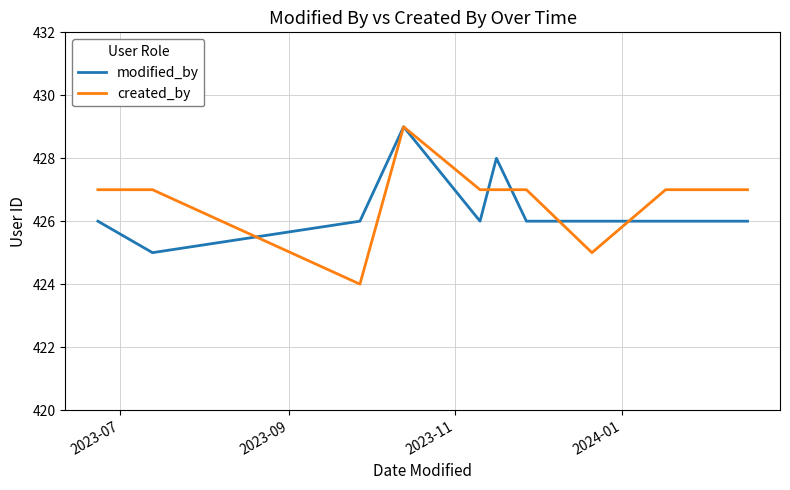

What is the lowest value of the created_by series?

424